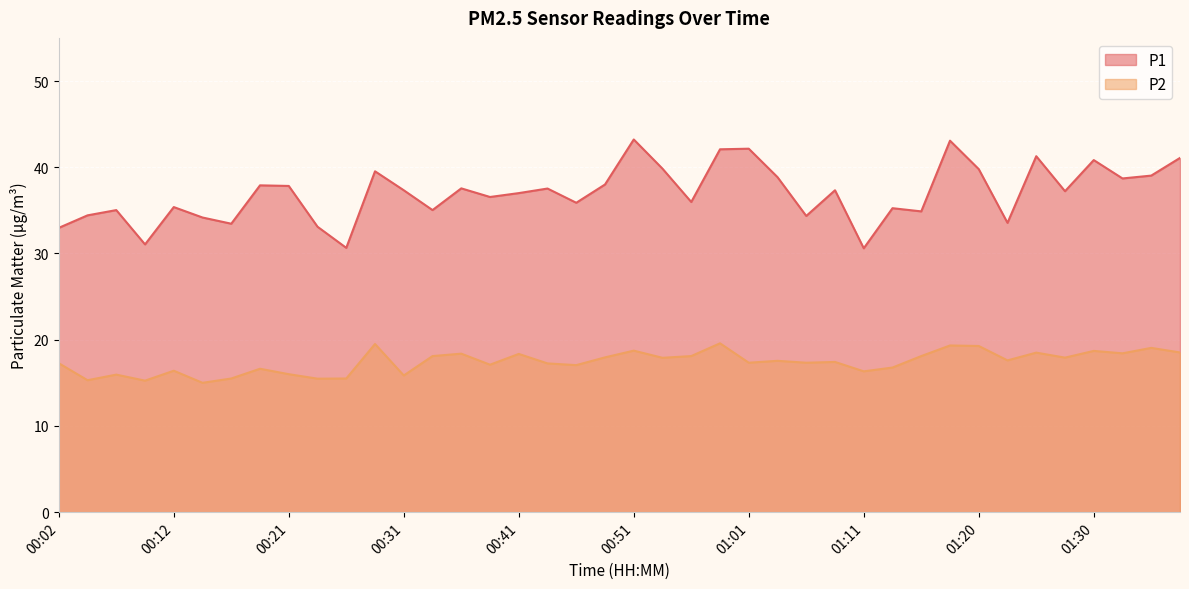

How many lines are shown in the chart?

2